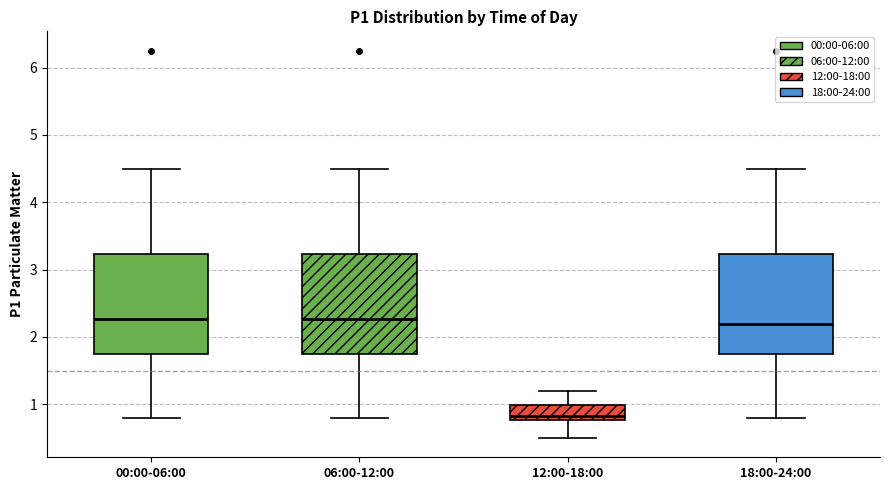

Which box's median line is the lowest?

12:00-18:00